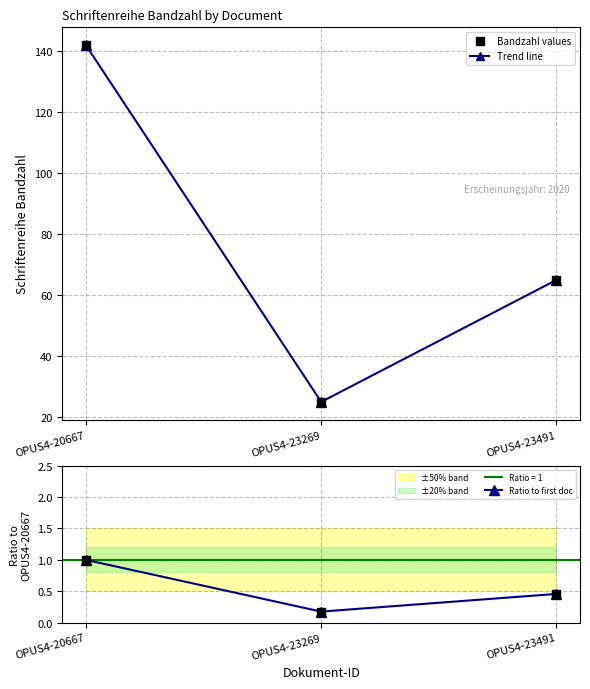

What is the total value across all series at OPUS4-23491?

130.5